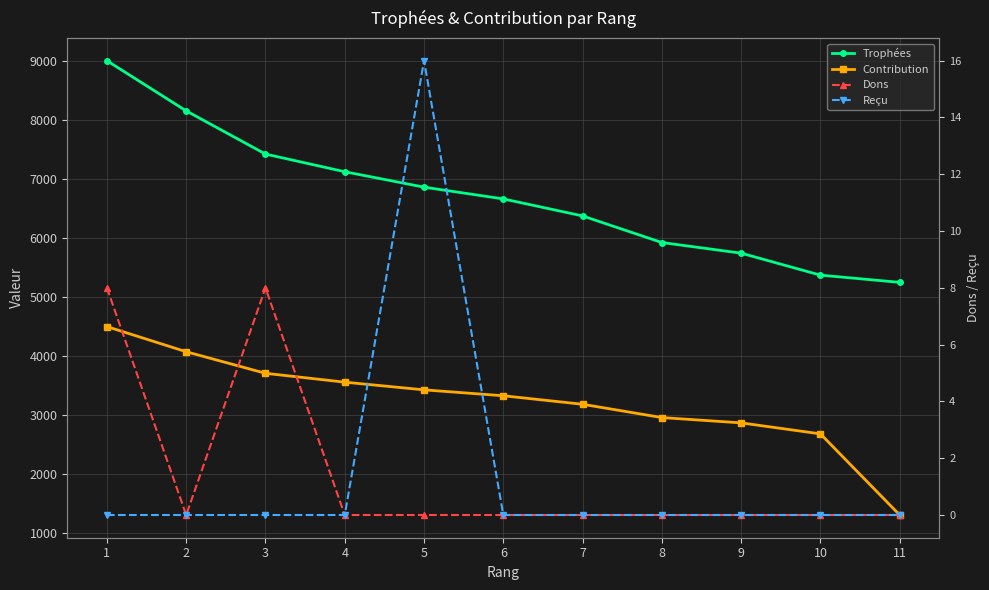

What is the difference between the second highest and second lowest values in the Contribution series?

1390